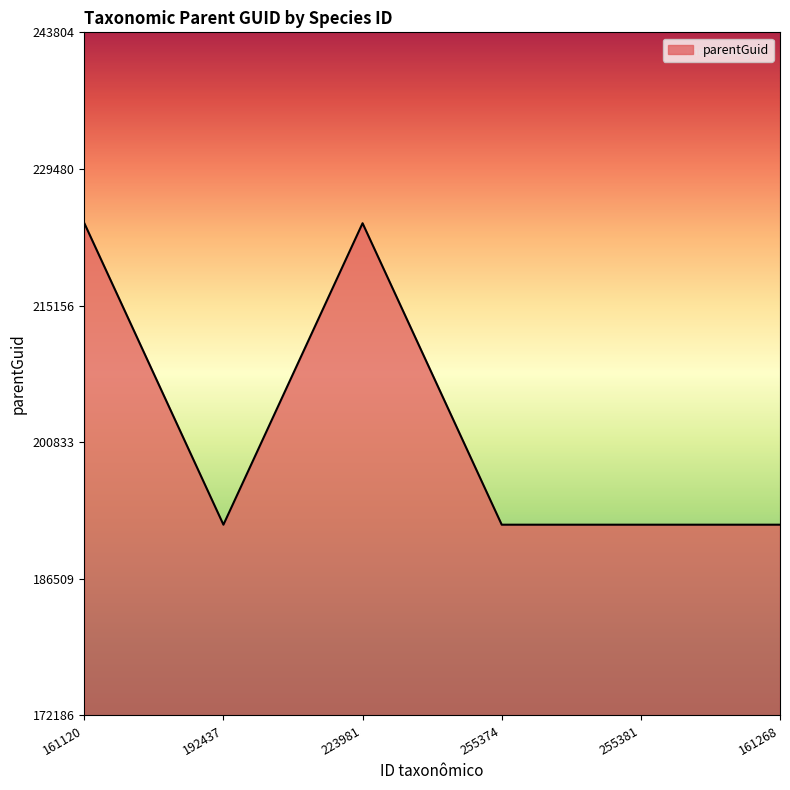

The chart shows a value of 223792 at 223981. True or false?

True